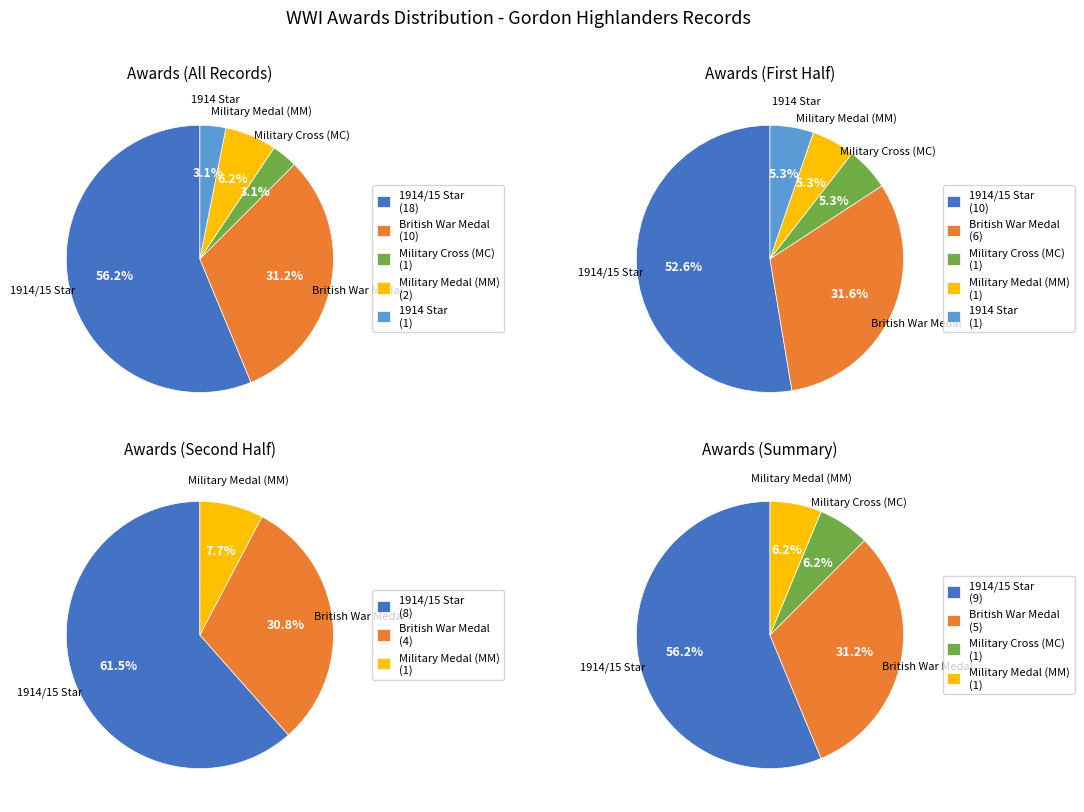

True or false: Military Medal (MM) accounts for 6% of the total.

True